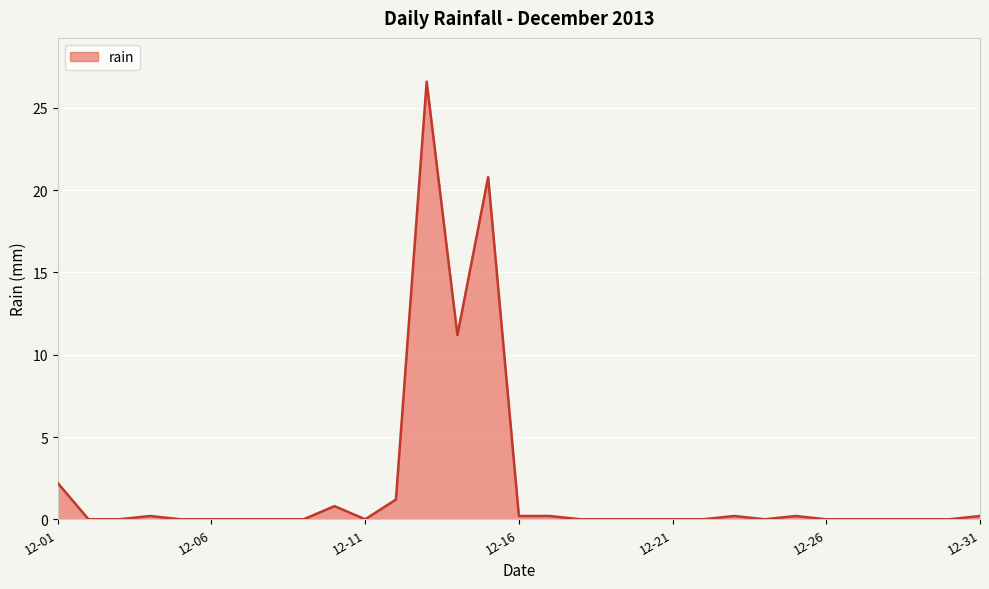

What is the difference between the maximum and minimum values?

26.6